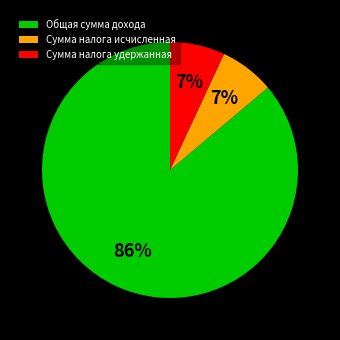

To the nearest percent, what portion does Сумма налога исчисленная represent?

7%